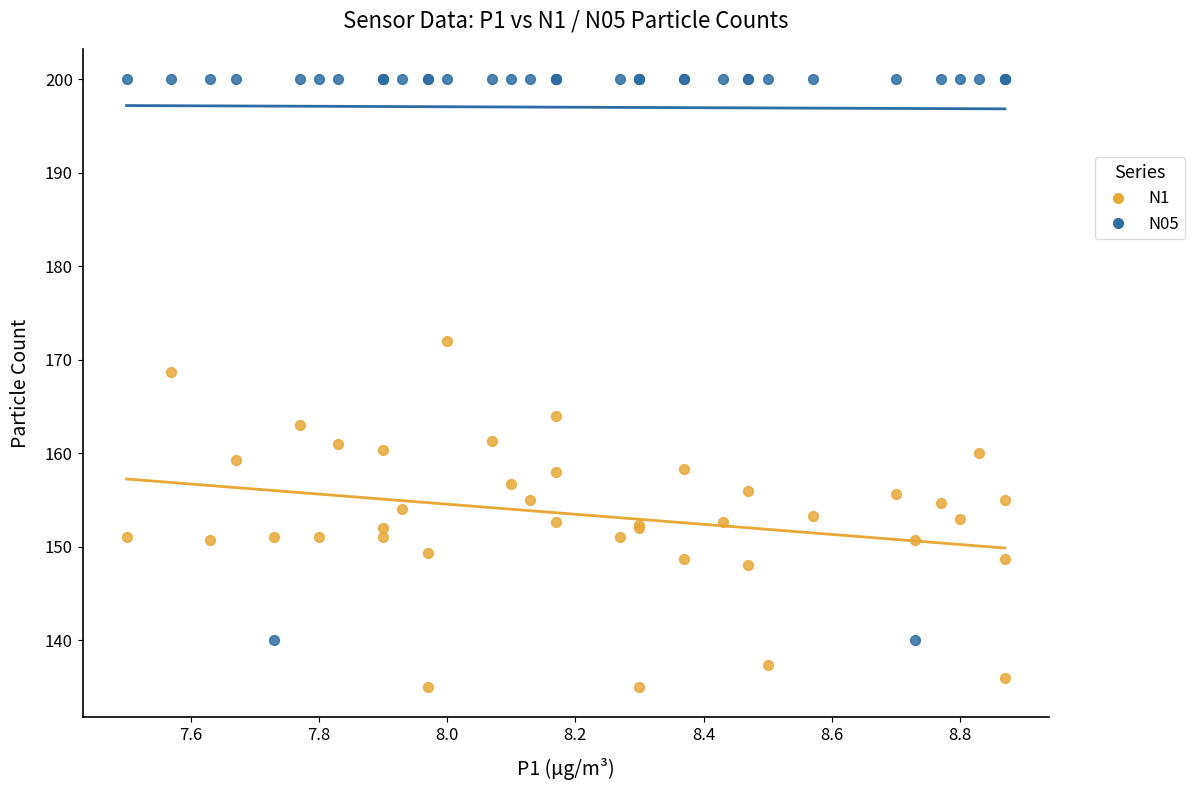

Across all series, what Y value is closest to 167?

168.7